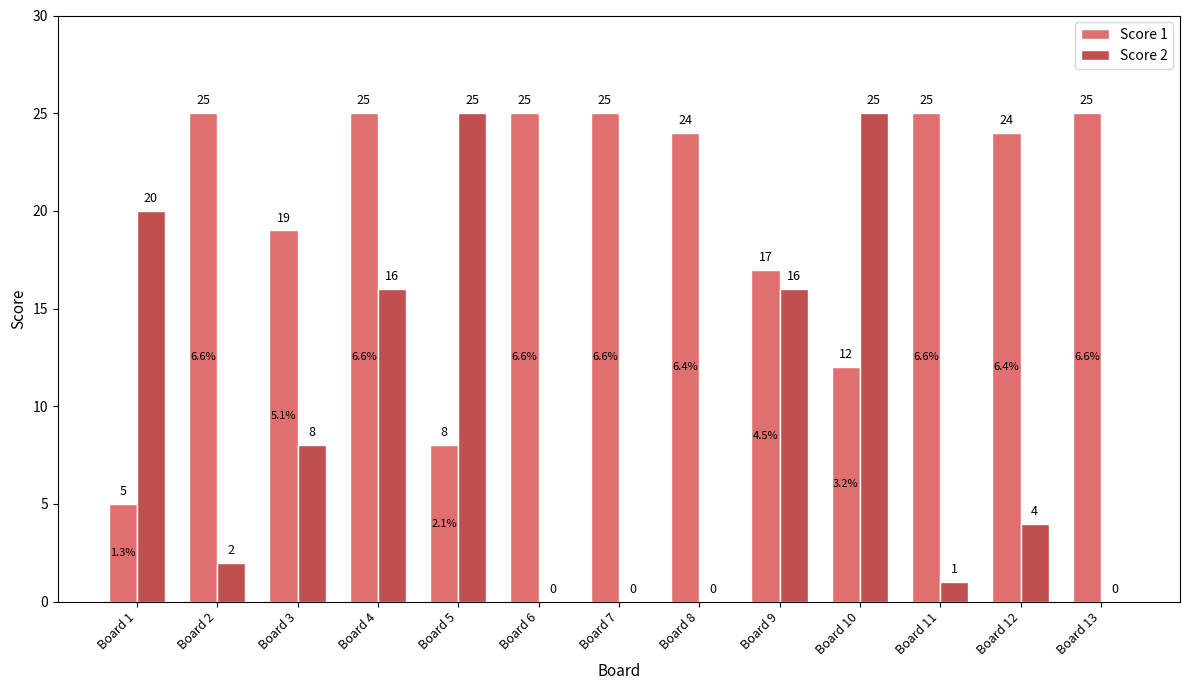

How many distinct data groups are displayed?

2